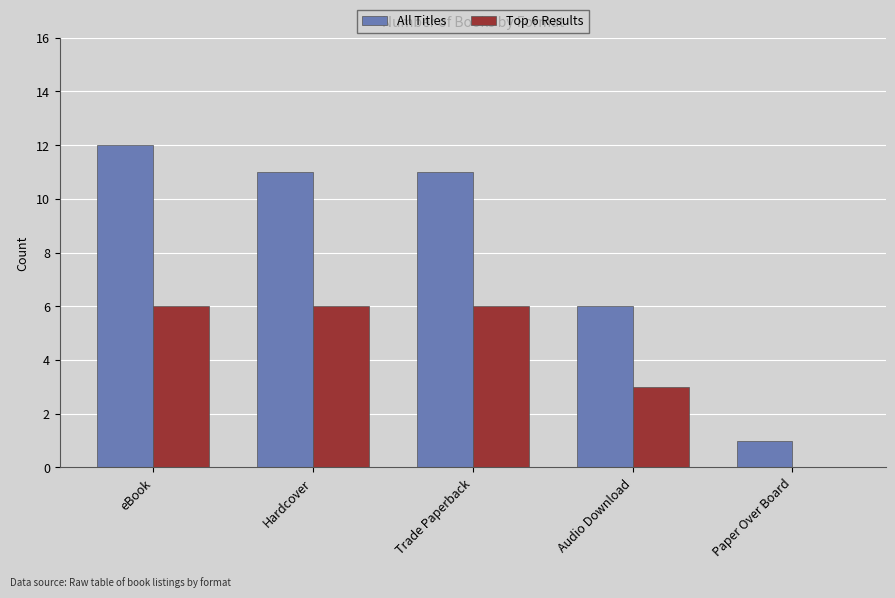

At which category is the sum across all series the highest?

eBook